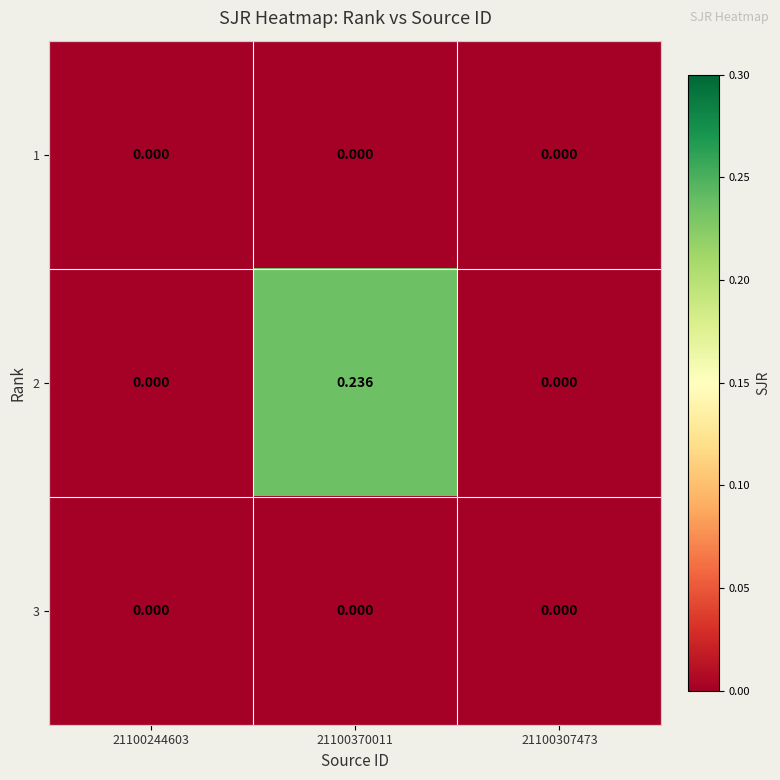

Is the value of 2 at 21100370011 greater than the value of 1 at 21100244603?

Yes